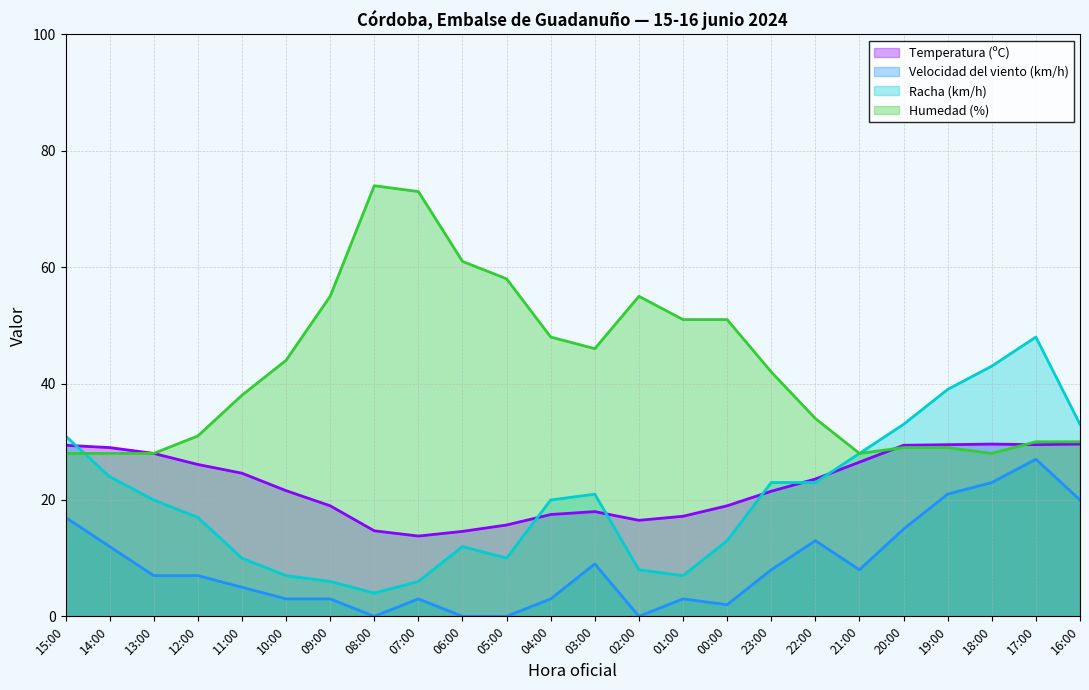

Between which two adjacent categories do Racha (km/h) and Temperatura (ºC) first intersect?

15:00 and 14:00